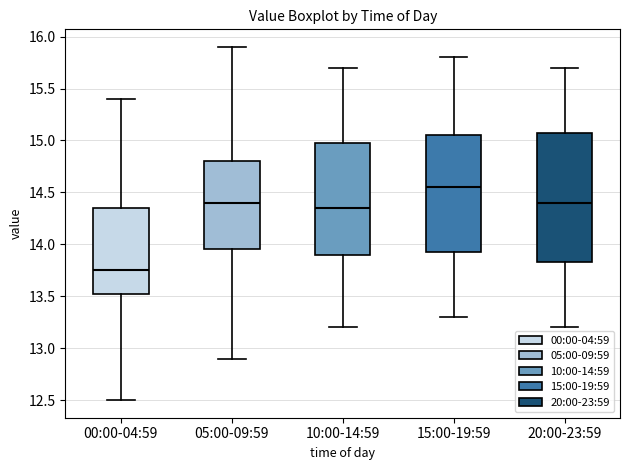

Which box is the tallest, from its lower edge to its upper edge?

20:00-23:59